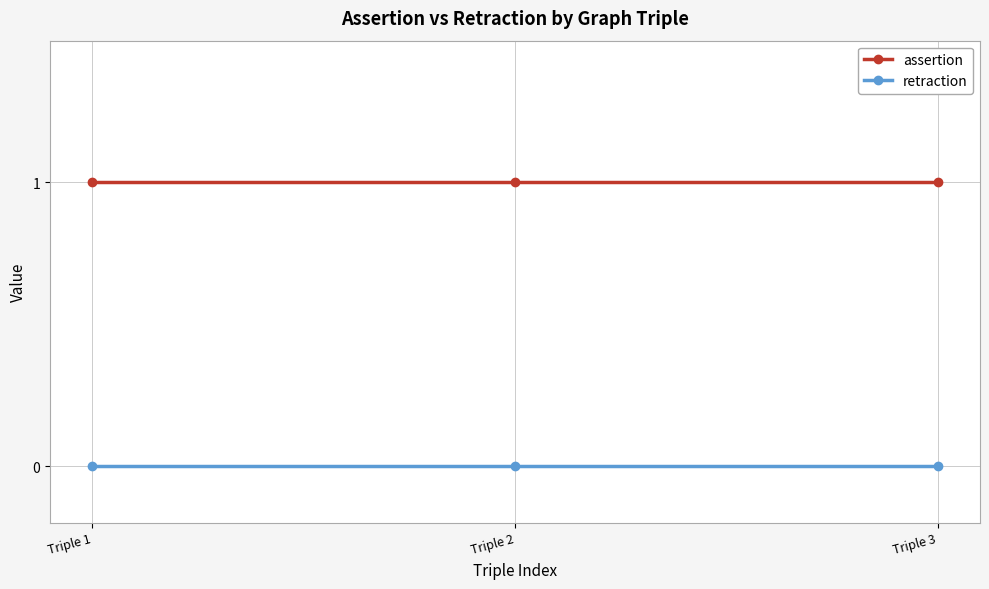

What is the value of the assertion point at the 3rd from the left?

1